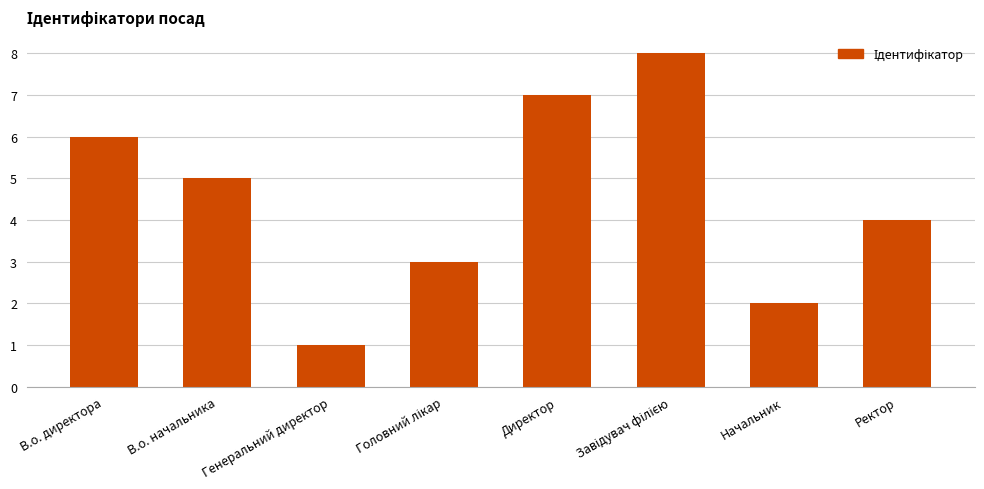

Where is the data nearest to the value 4?

Ректор